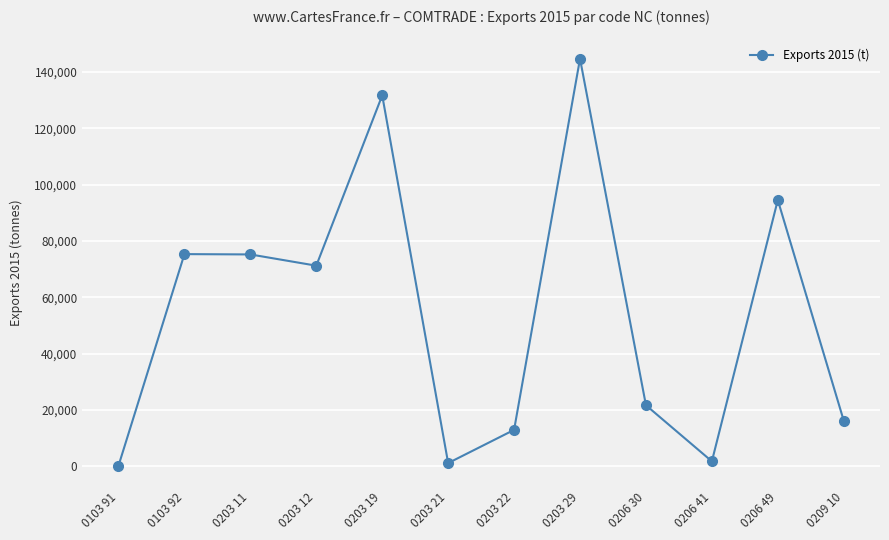

What is the sum of all values?

647031.5